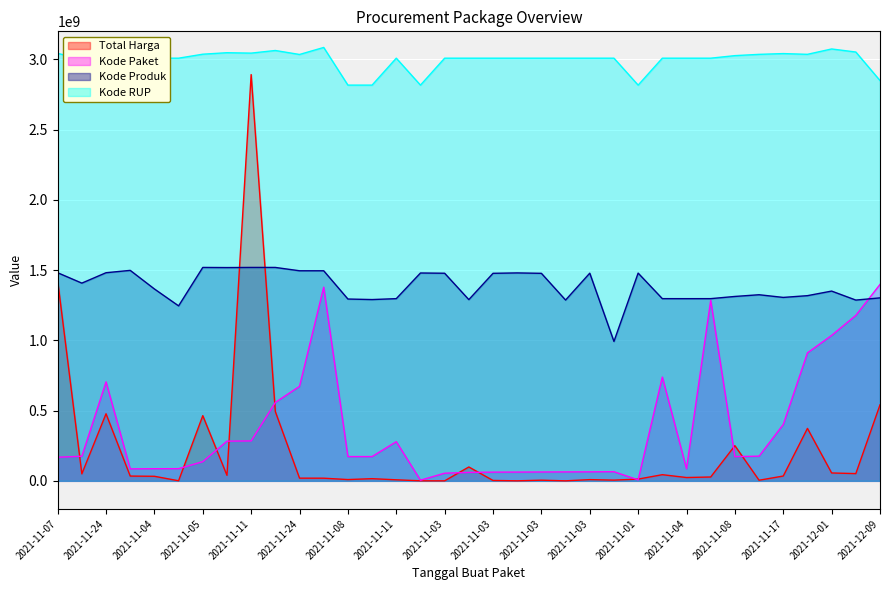

Reading left to right, list all the values displayed in this chart.

Total Harga: 1425867900	49730040	477600000	34000000	32441200	577875	464002100	39440000	2892122000	493000000	19175000	18900000	9180000	15513960	7401240	333600	78000	98772570	2772000	265000	4672200	182000	8742500	5129000	12453900	43859200	23653000	27412000	250350000	4350000	34292000	373404000	56152800	51601000	541071000
Kode Paket: 168230000	175090000	704530000	85300000	86460000	86680000	136520000	282710000	284250000	558260000	672790000	1378760000	172720000	172830000	278910000	4640000	54490000	59970000	62140000	62460000	63000000	63500000	63970000	65030000	6750000	738940000	86010000	1285160000	172380000	175800000	401120000	911010000	1035410000	1177830000	1398170000
Kode Produk: 1481562000	1407595000	1481562000	1498322000	1366038000	1245647000	1519264000	1518309000	1519291000	1519260000	1495514000	1495514000	1294388000	1290567000	1297110000	1479674000	1477921000	1290116000	1477439000	1480231000	1477325000	1287050000	1478456000	992379000	1478957000	1297110000	1296948000	1297110000	1312683000	1324912000	1305852000	1318333000	1350905000	1286873000	1302598000
Kode RUP: 3042891200	3002906800	3067089300	3008903400	3008903400	3008903400	3037223200	3047847400	3044912400	3063605800	3035273800	3085264200	2817146900	2817146900	3008903400	2817108700	3008903400	3008903400	3008903400	3008903400	3008903400	3008903400	3008903400	3008903400	2817108700	3008903400	3008903400	3008903400	3027027000	3036122700	3041673100	3036324700	3074511200	3052742100	2849711800